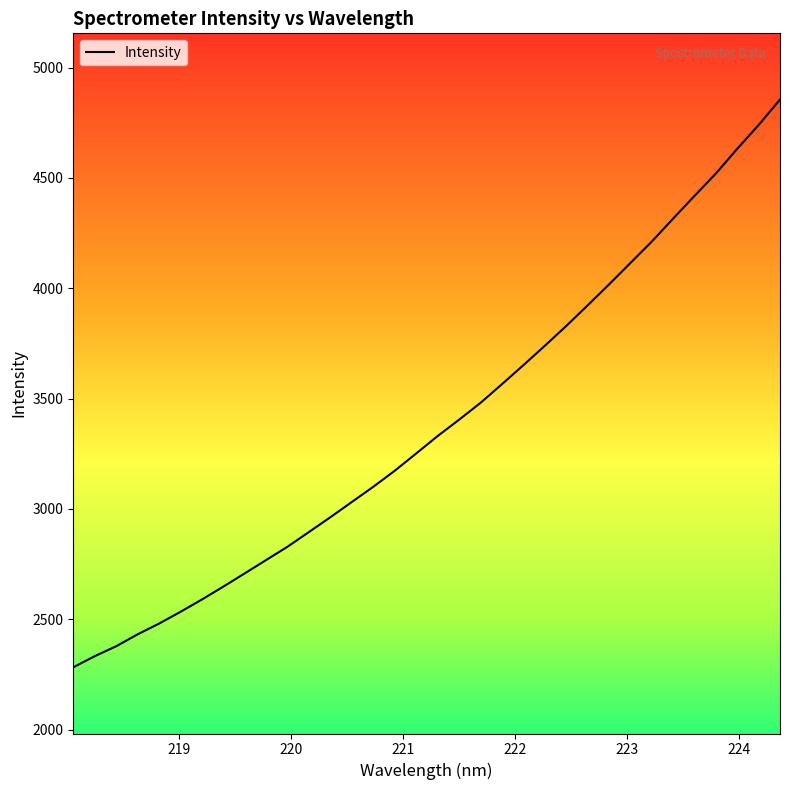

What is the difference between the maximum and minimum values?

2573.0